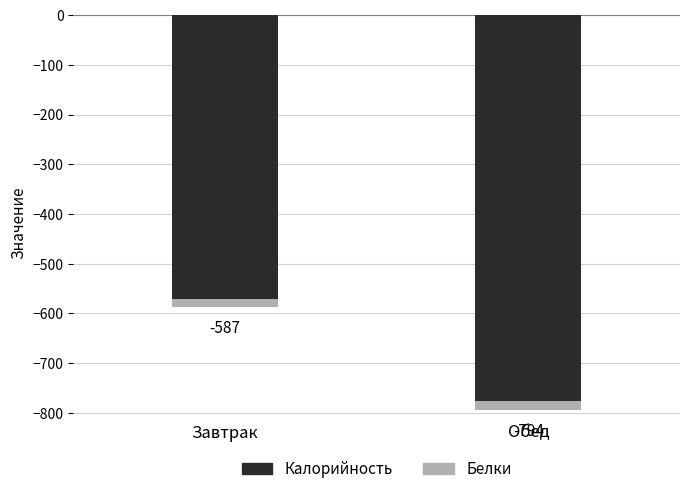

What is the label of the 2nd bar from the right?

Завтрак